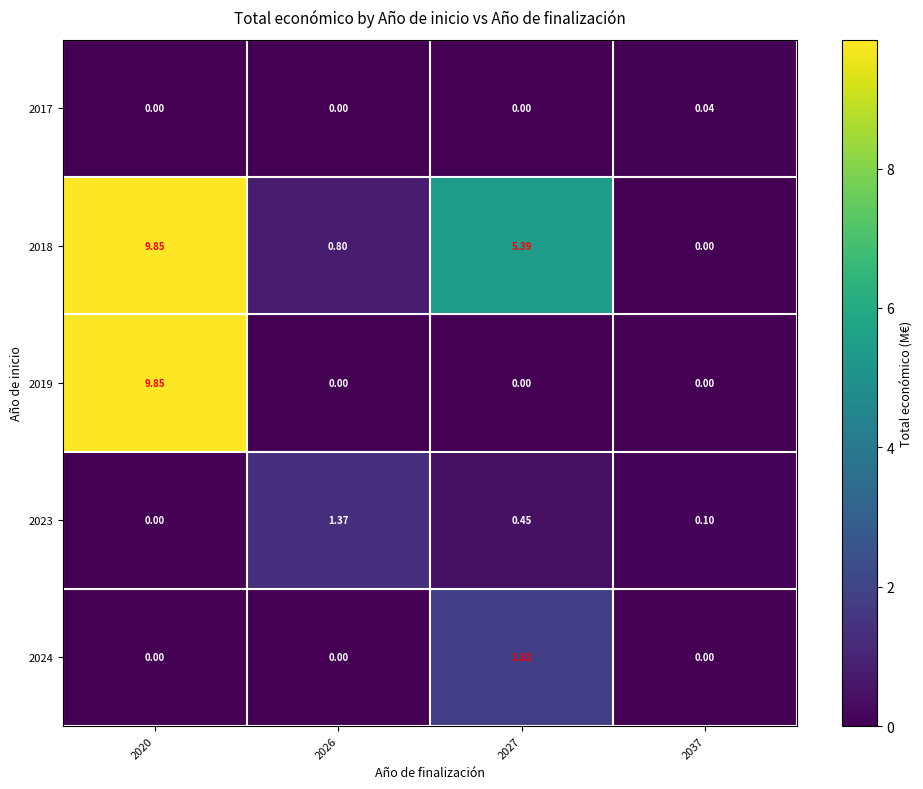

Count the number of categories in the chart.

4